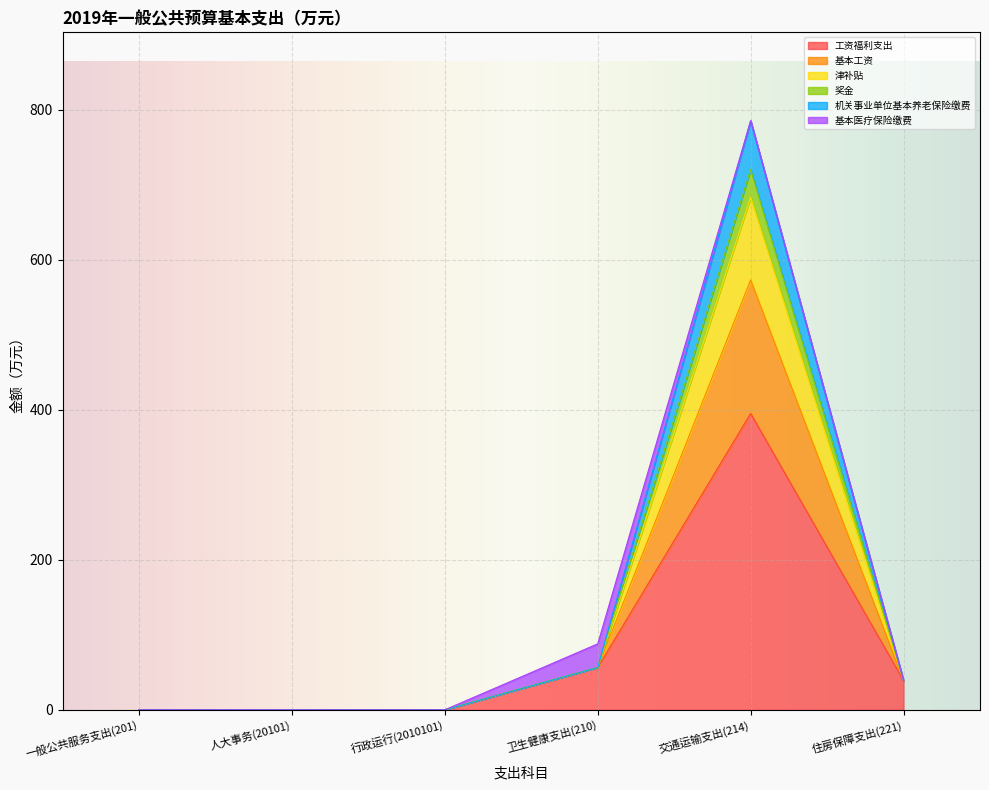

At which category is the sum across all series the highest?

交通运输支出(214)